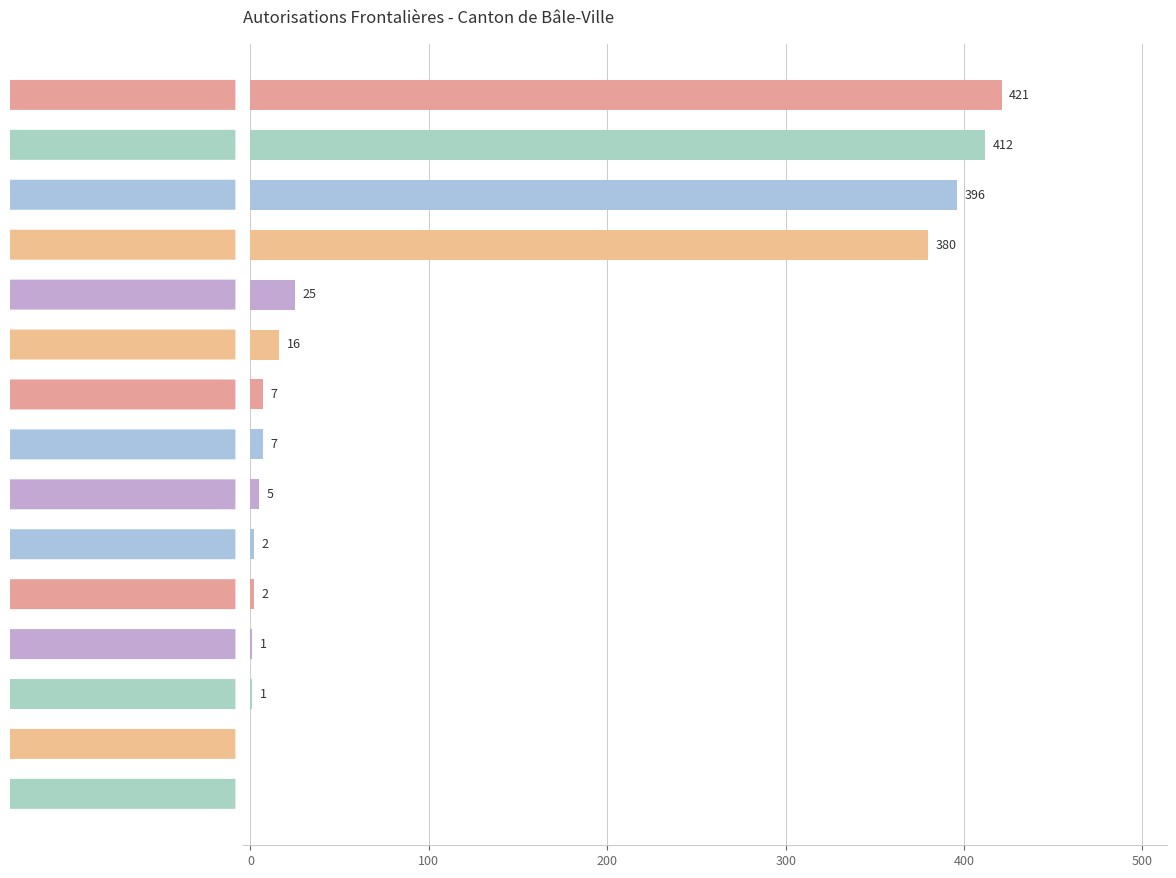

Between Total Général and États-Tiers, which is larger?

Total Général